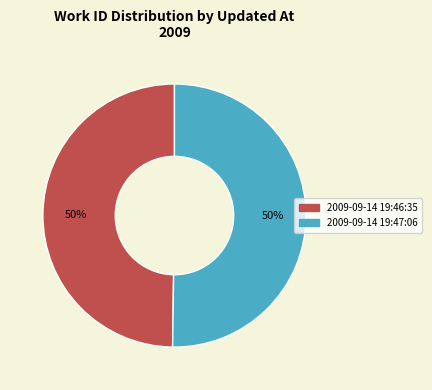

What percentage is the 2009-09-14 19:46:35 slice, to the nearest percent?

50%